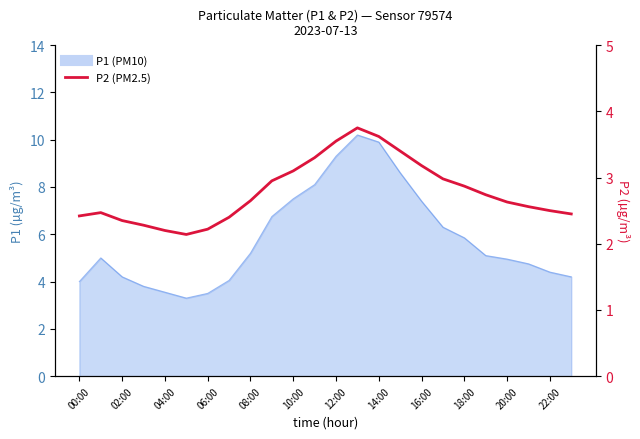

How many lines are shown in the chart?

1